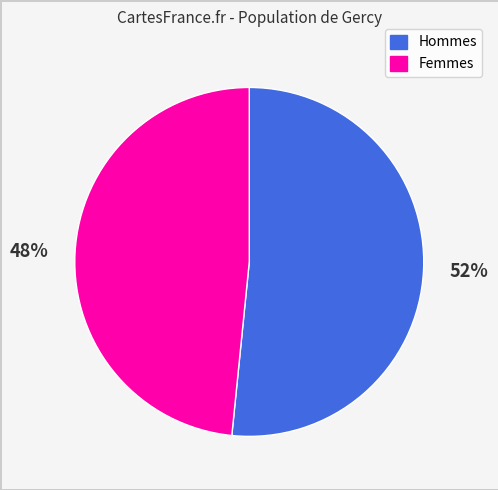

How many slices are in this pie chart?

2